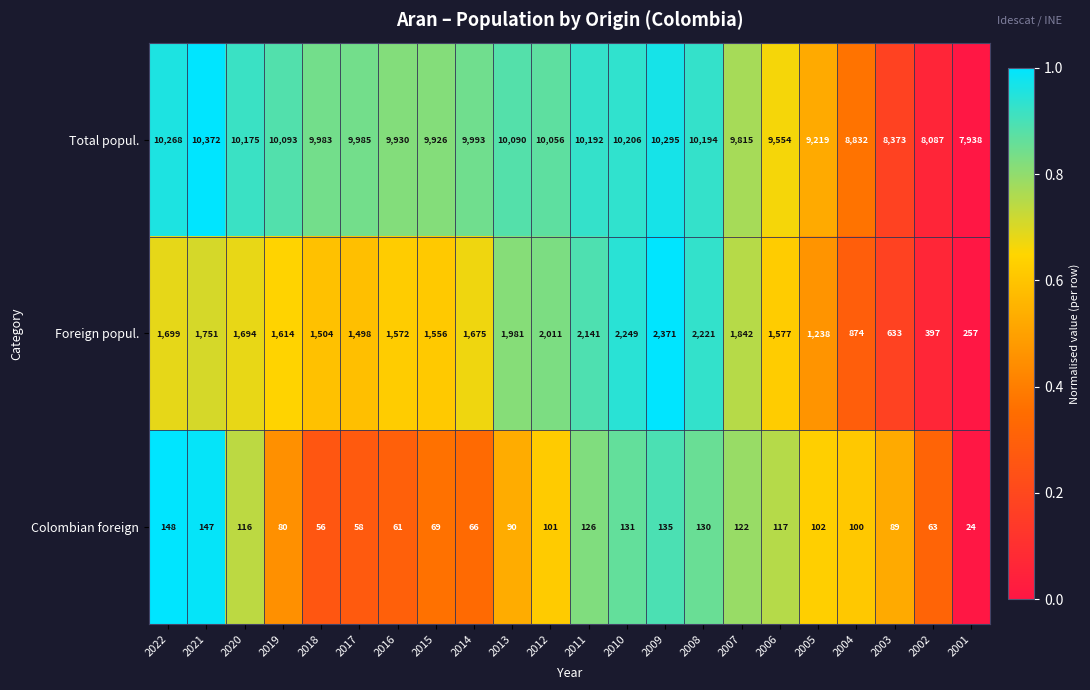

Which label corresponds to the smallest value in the chart?

2001